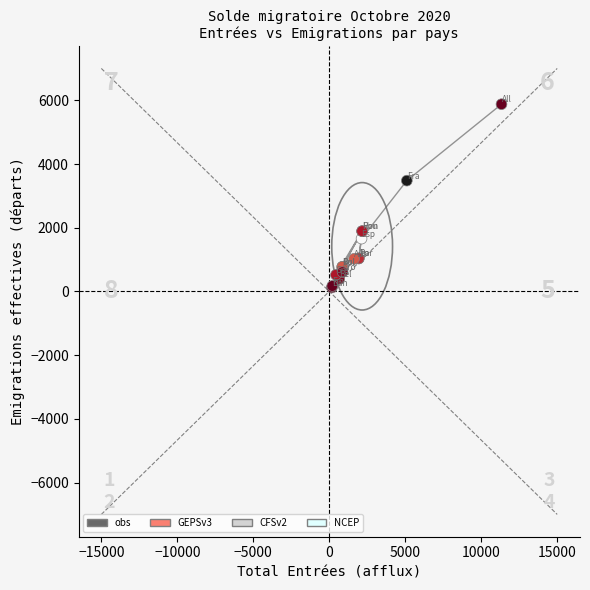

What Y value in the scatter plot is closest to 3000?

3478